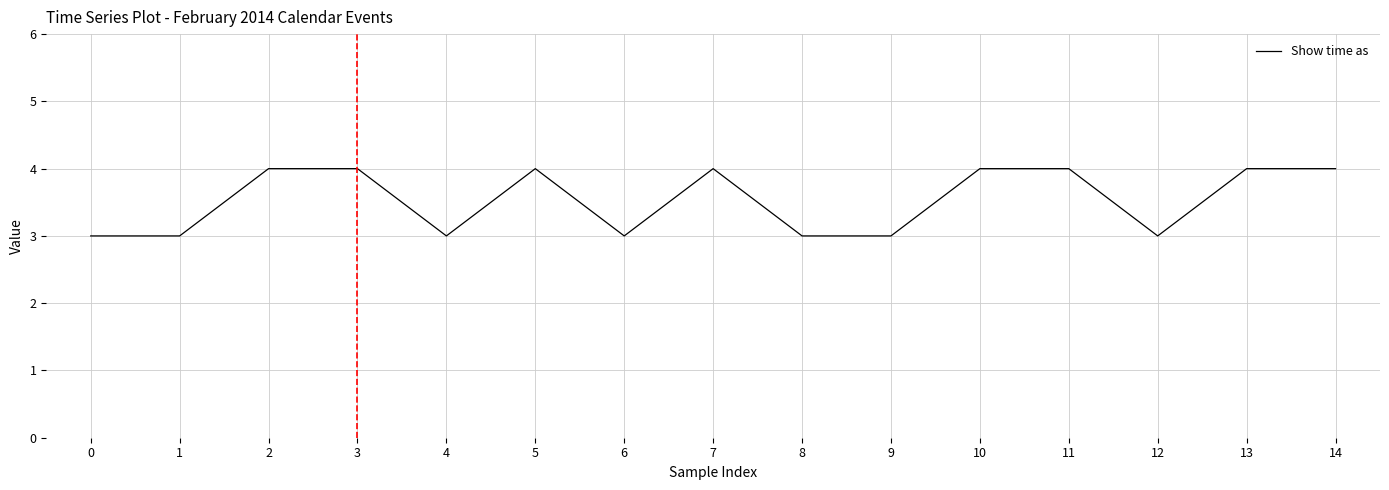

Which has a higher value, 12 or 5?

5